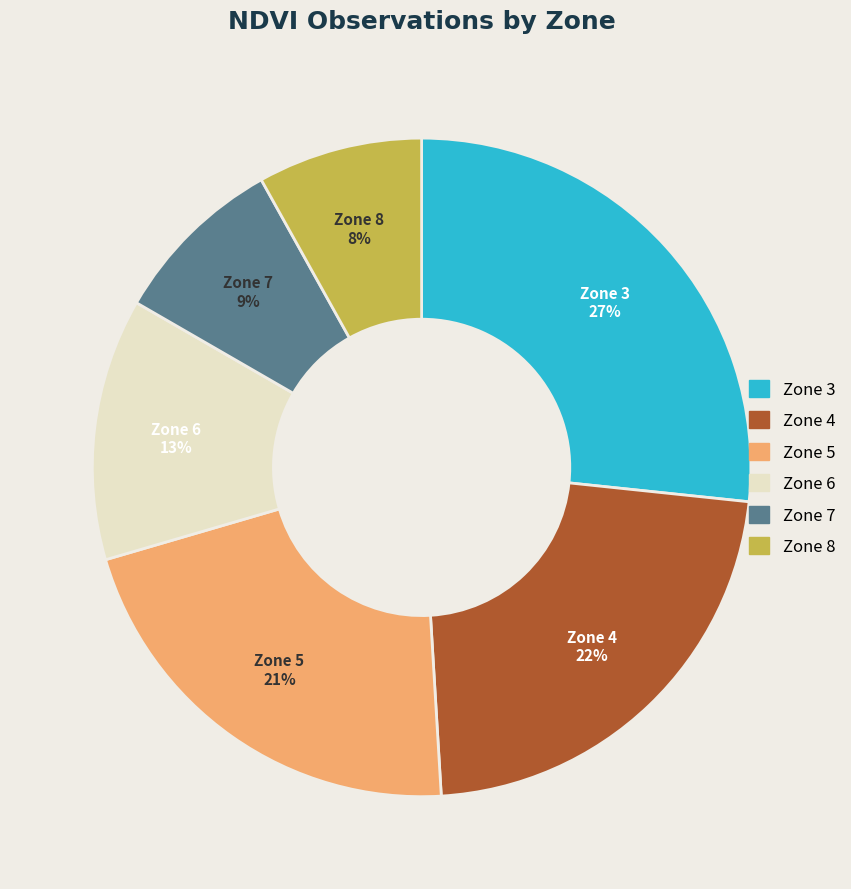

Between Zone 3 and Zone 8, which is larger?

Zone 3